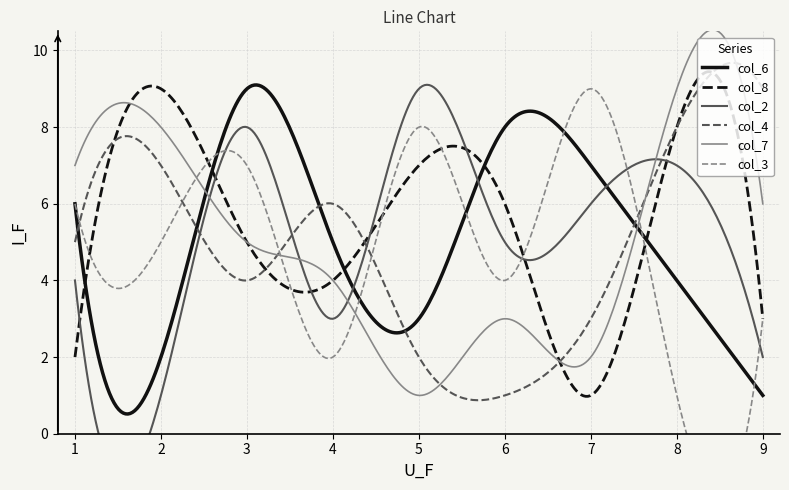

List the labels in order of col_7 value, smallest first.

5, 7, 6, 4, 3, 9, 1, 2, 8